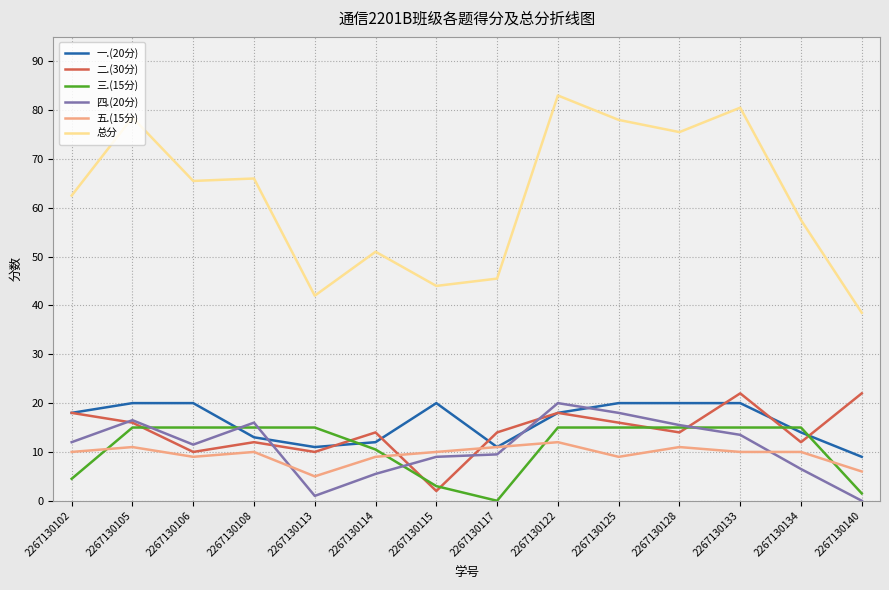

Which series has the largest range (max minus min)?

总分